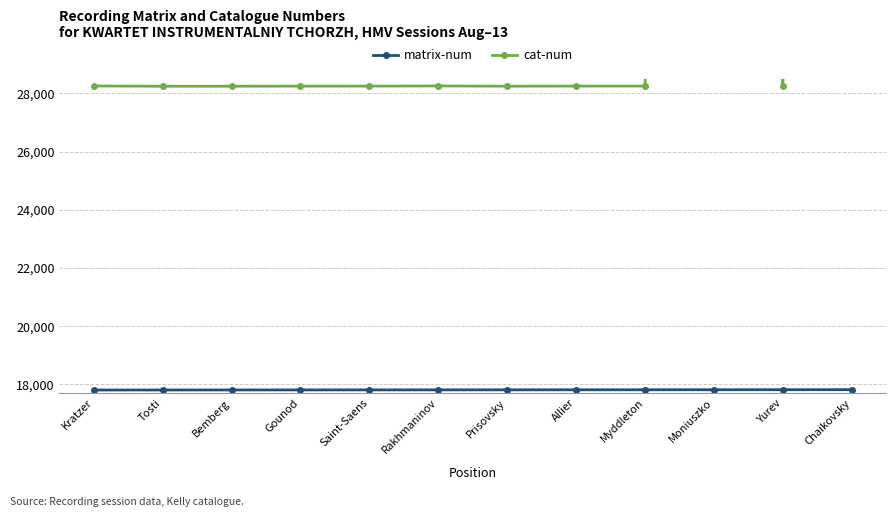

Which series changed the most between Prisovsky and Myddleton?

cat-num